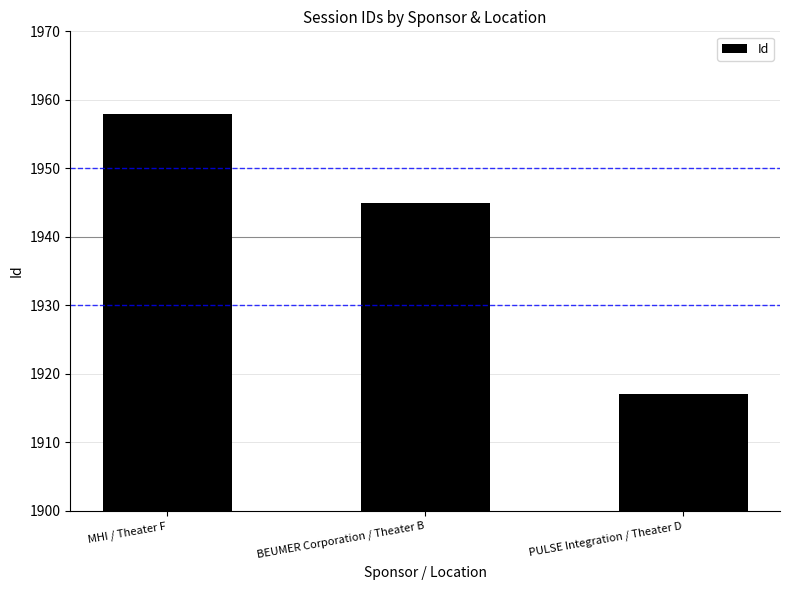

True or false: the data shows 668 at MHI / Theater F.

False